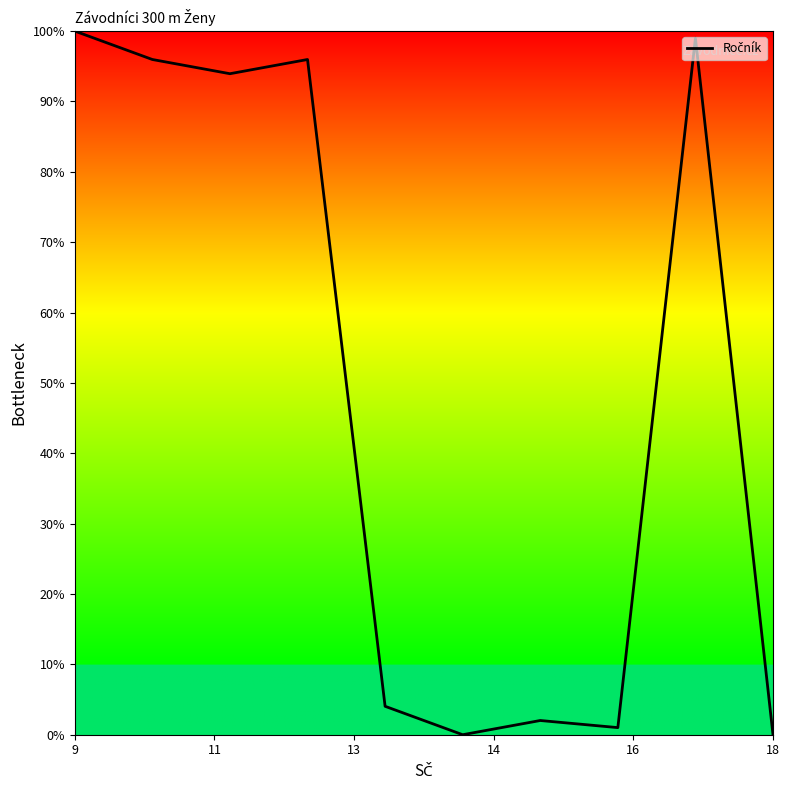

What is the difference between the maximum and minimum values?

100.0